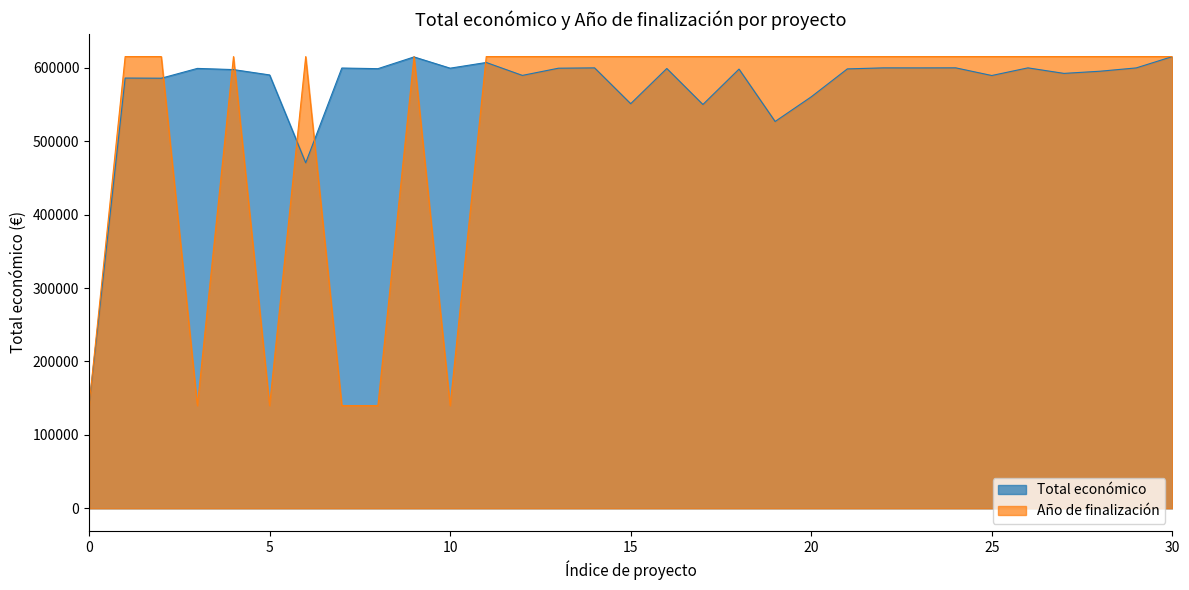

What is the average value of the Año de finalización series?

523348